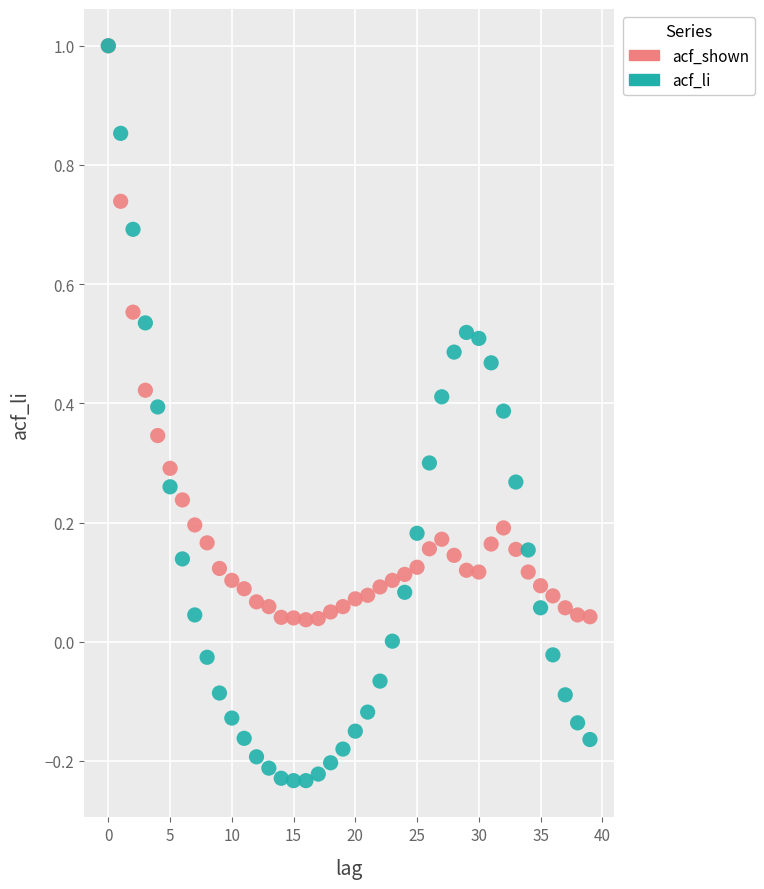

What are all the series names shown in the legend?

acf_shown, acf_li